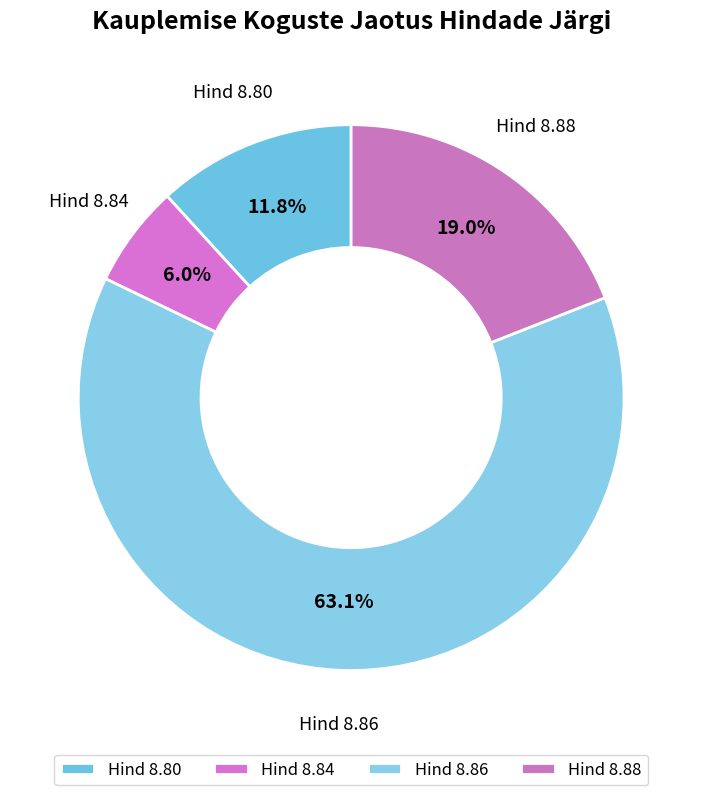

What is the largest slice in the pie chart?

Hind 8.86